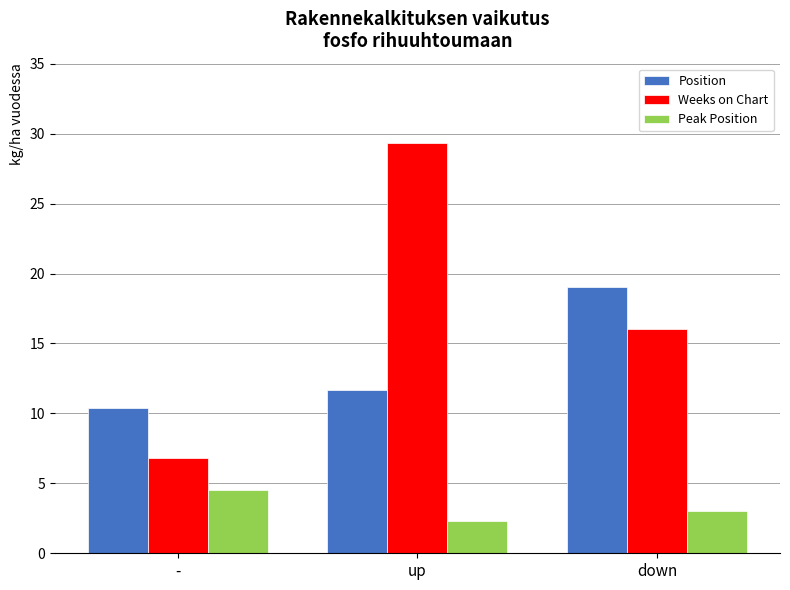

The Position series shows 10.3 at down. True or false?

False